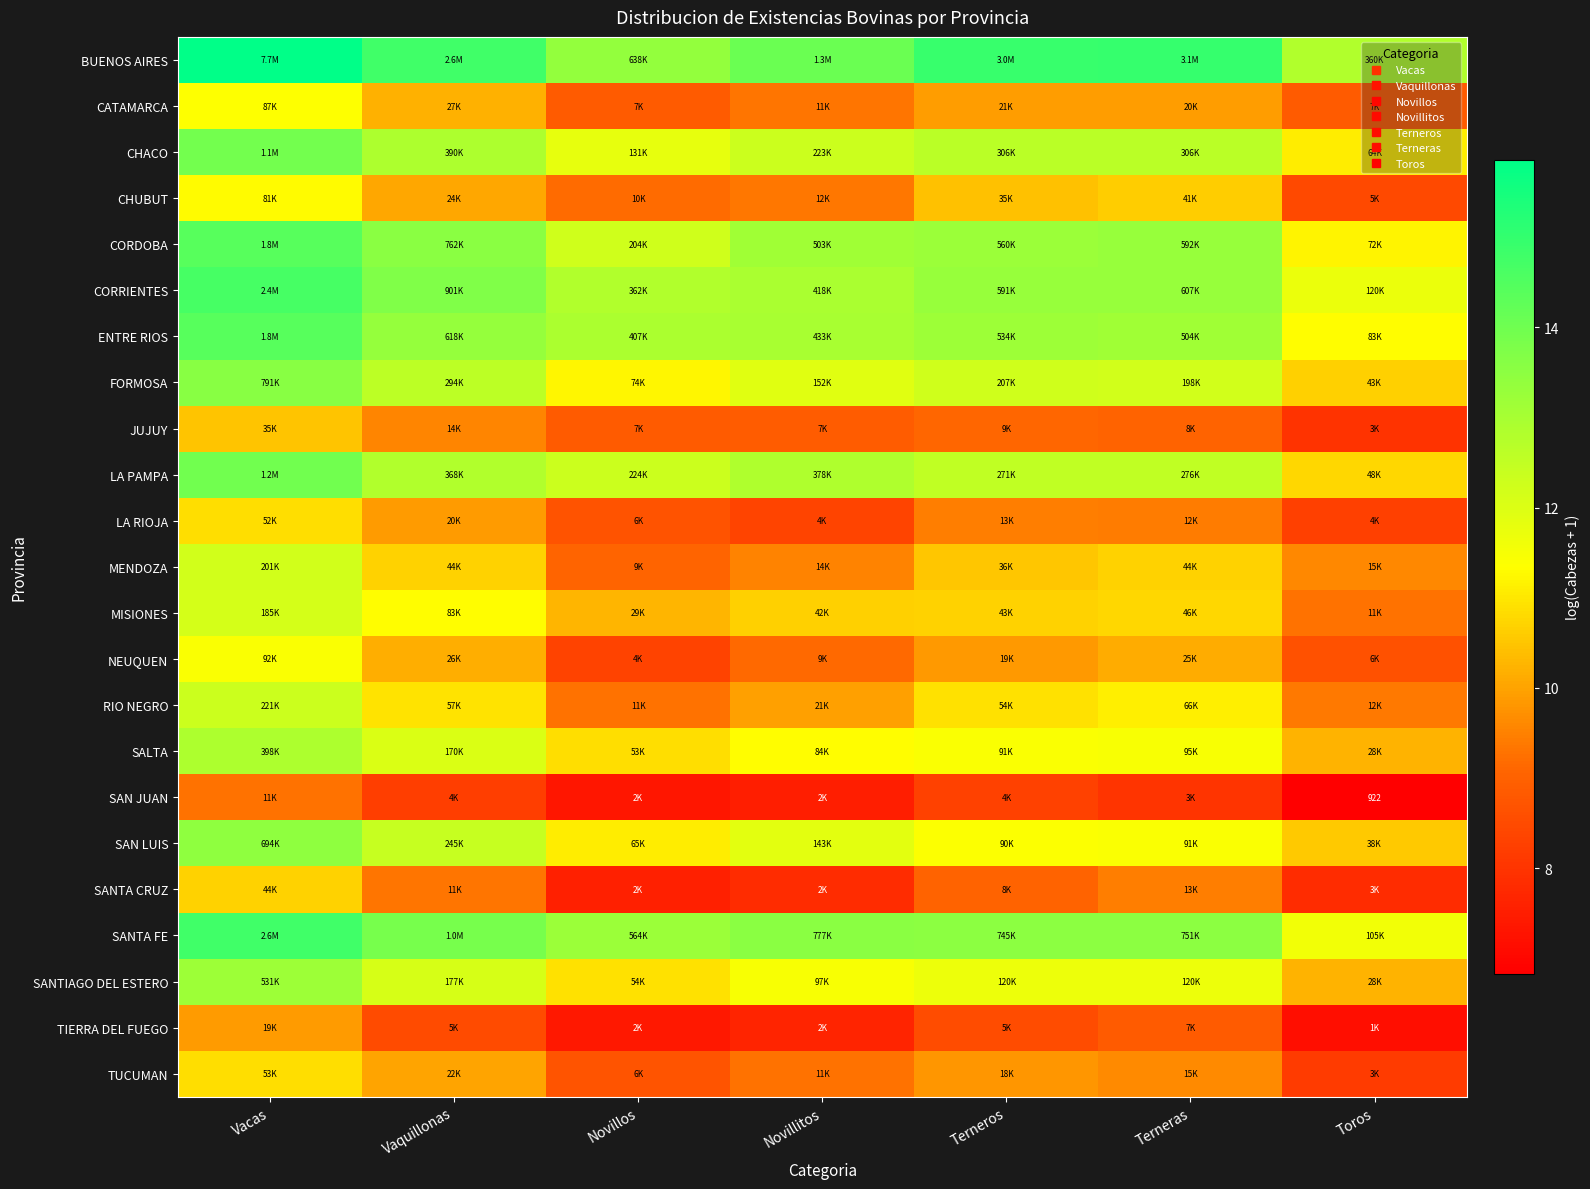

What is the sum of all ENTRE RIOS values?

91.3